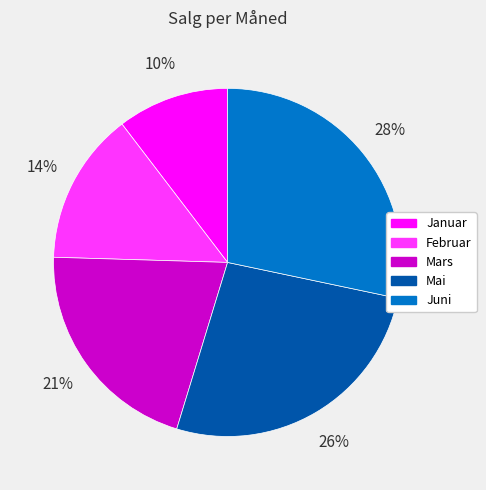

Is there a majority slice in this chart?

No